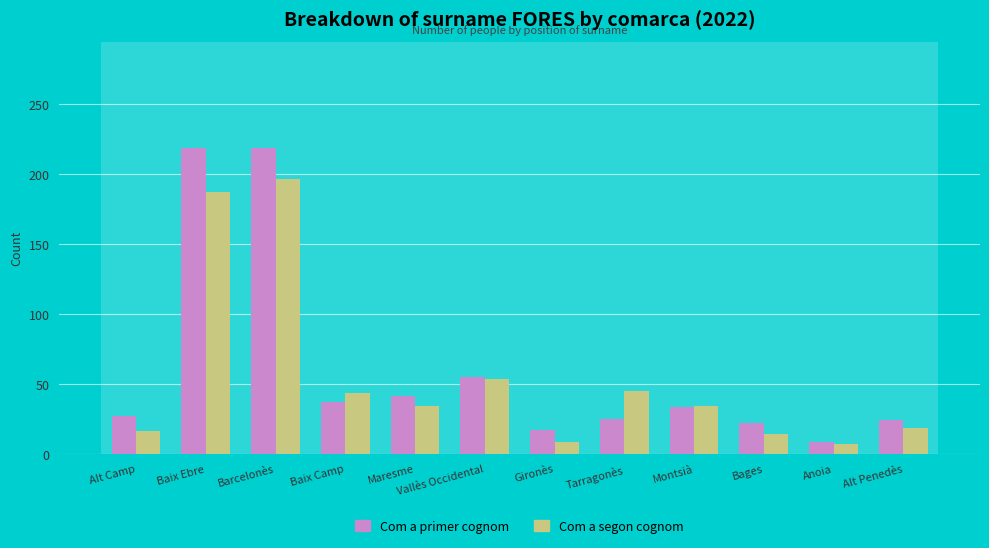

How many bars are there in total?

24